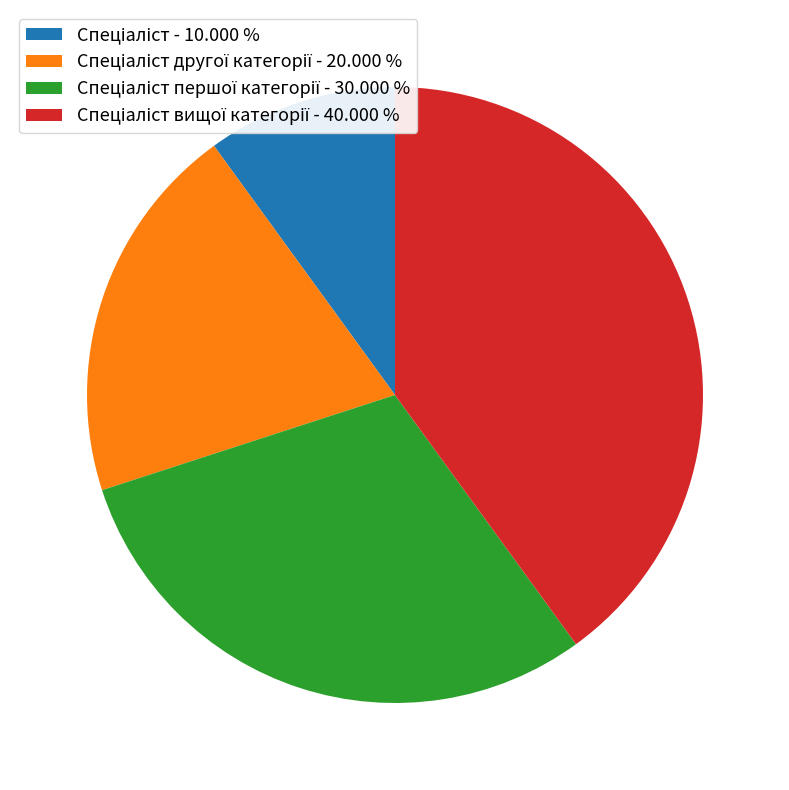

Is there any slice that represents more than half of the pie?

No